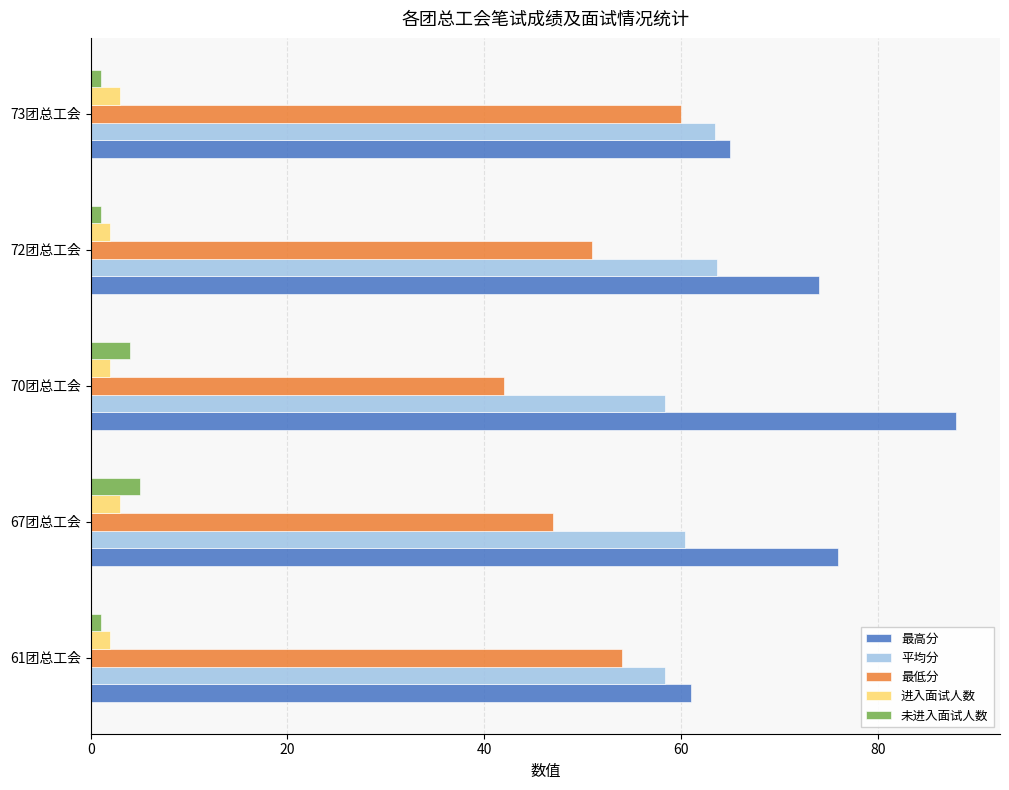

Count the number of data series in this chart.

5